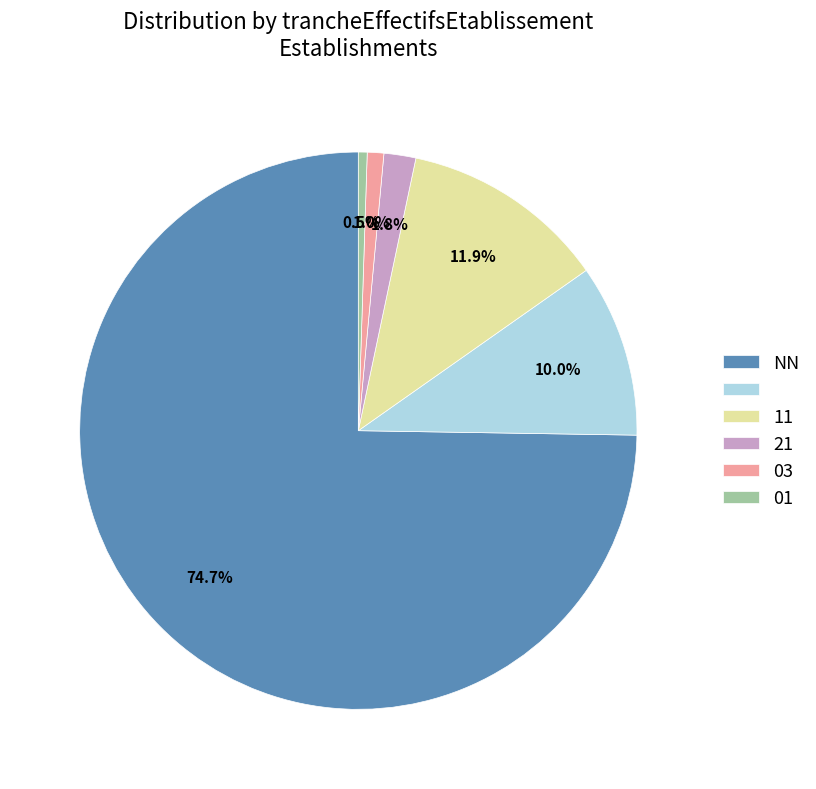

Is there any slice that represents more than half of the pie?

Yes